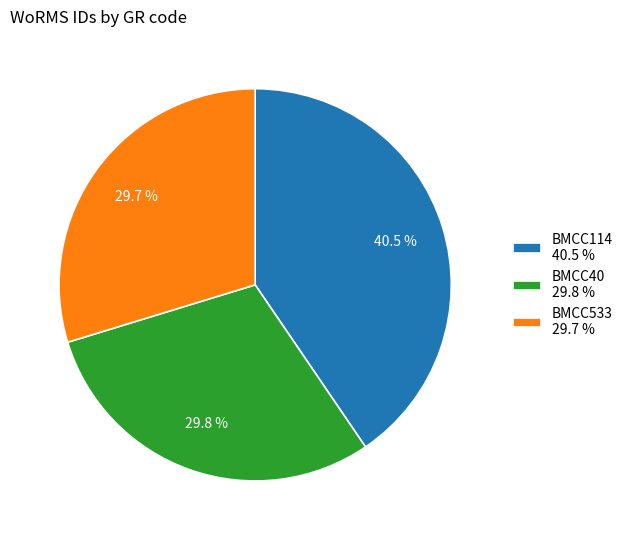

To the nearest percent, what percentage of the pie is BMCC40?

30%